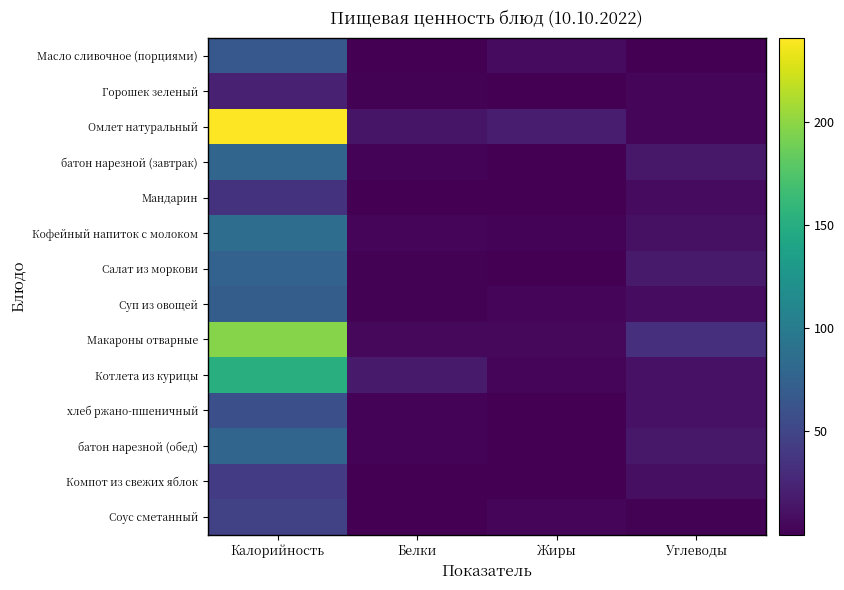

Reading right to left, transcribe all the data shown in this chart.

Масло сливочное (порциями): Углеводы=0.1	Жиры=7.3	Белки=0.1	Калорийность=66.1
Горошек зеленый: Углеводы=3.5	Жиры=0.1	Белки=1.7	Калорийность=22.1
Омлет натуральный: Углеводы=3.5	Жиры=19.2	Белки=13.5	Калорийность=240.5
батон нарезной (завтрак): Углеводы=15.4	Жиры=0.9	Белки=2.3	Калорийность=78.5
Мандарин: Углеводы=7.5	Жиры=0.2	Белки=0.8	Калорийность=35.0
Кофейный напиток с молоком: Углеводы=11.2	Жиры=2.9	Белки=3.9	Калорийность=86.0
Салат из моркови: Углеводы=17.2	Жиры=0.2	Белки=1.2	Калорийность=75.7
Суп из овощей: Углеводы=8.1	Жиры=3.7	Белки=1.4	Калорийность=71.2
Макароны отварные: Углеводы=32.8	Жиры=4.9	Белки=5.3	Калорийность=196.8
Котлета из курицы: Углеводы=12.0	Жиры=3.9	Белки=17.2	Калорийность=151.8
хлеб ржано-пшеничный: Углеводы=11.9	Жиры=0.4	Белки=2.0	Калорийность=58.7
батон нарезной (обед): Углеводы=15.4	Жиры=0.9	Белки=2.3	Калорийность=78.5
Компот из свежих яблок: Углеводы=9.9	Жиры=0.1	Белки=0.2	Калорийность=41.6
Соус сметанный: Углеводы=1.6	Жиры=4.1	Белки=0.7	Калорийность=46.5